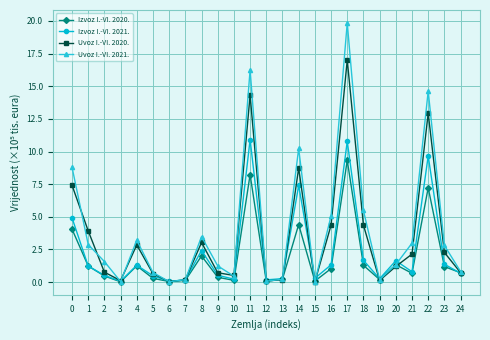

Is the value of Uvoz I.-VI. 2020. at 14 greater than the value of Uvoz I.-VI. 2021. at 10?

Yes